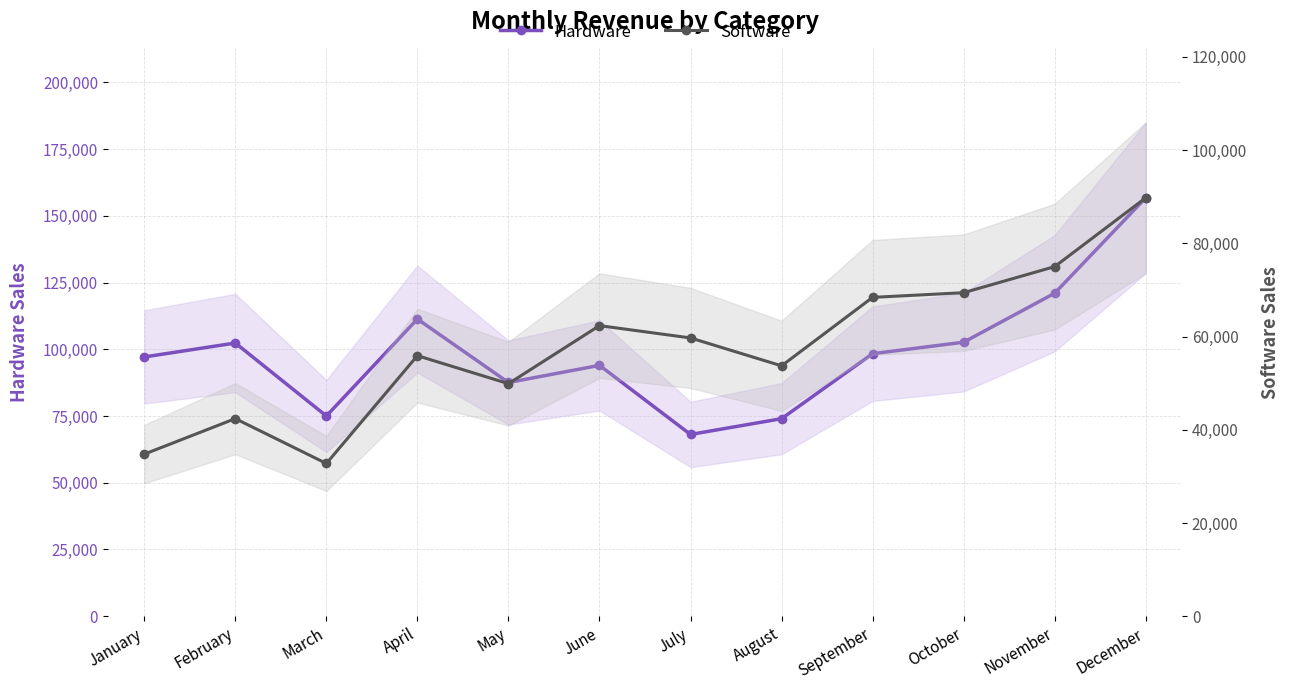

What are all the series names shown in the legend?

Hardware, Software